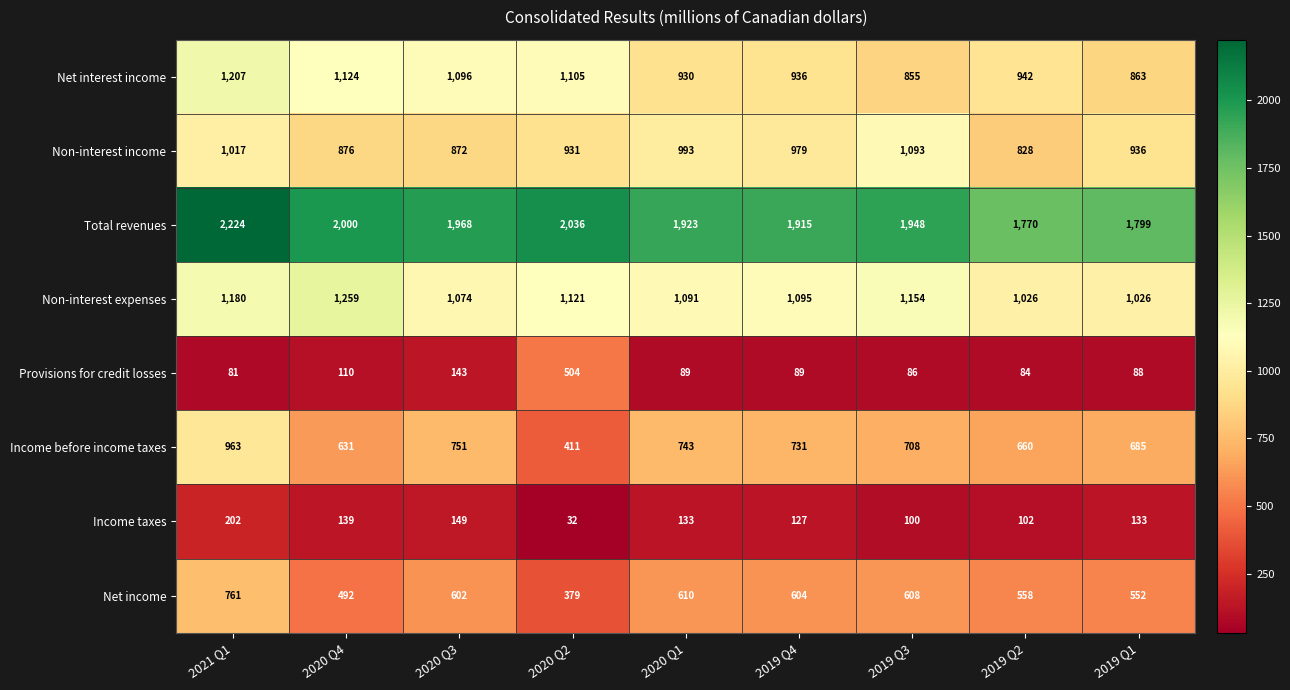

What is the total value across all series at 2019 Q4?

6476